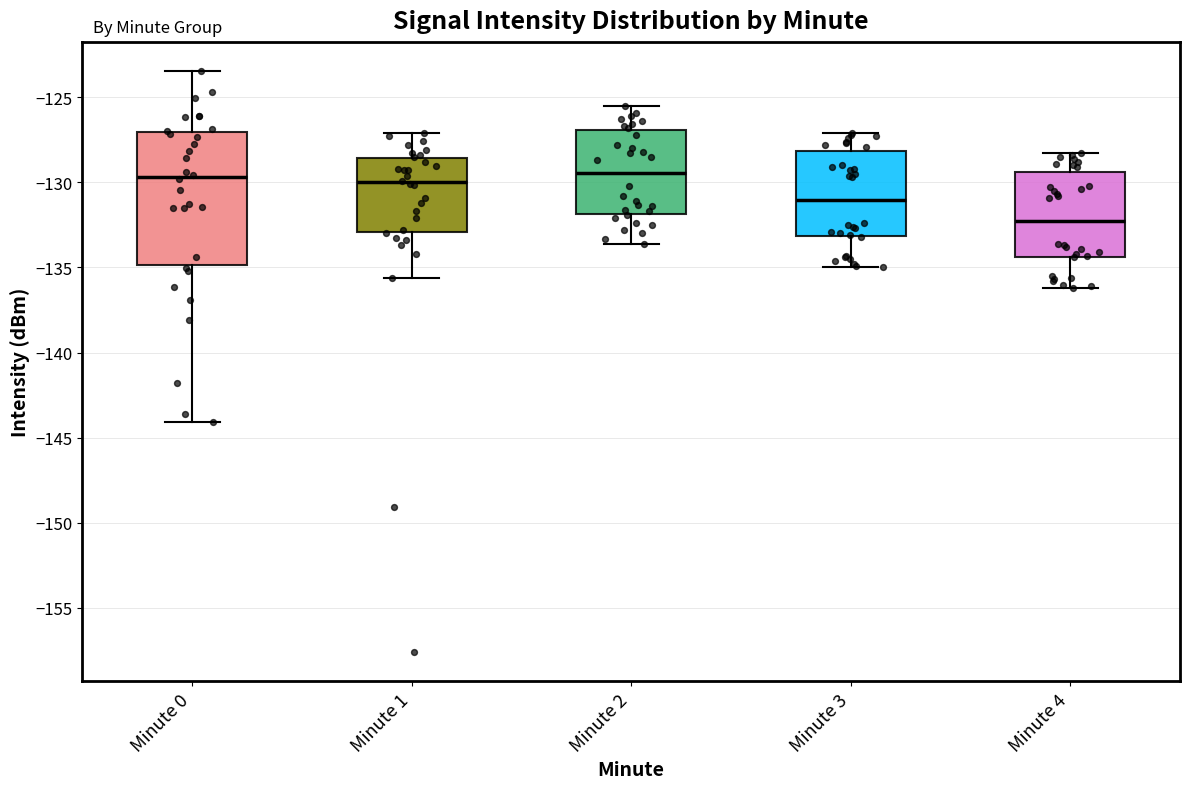

Reading left to right, read every box against the y-axis: the position of its median line, the range the box covers, and the ends of its whiskers. The values are not printed on the chart, so give them approximately, as read against the axis.

Minute 0: median -129.5, box -135.0 to -127.0, whiskers -144.0 to -123.5
Minute 1: median -130.0, box -133.0 to -128.5, whiskers -135.5 to -127.0
Minute 2: median -129.5, box -132.0 to -127.0, whiskers -133.5 to -125.5
Minute 3: median -131.0, box -133.0 to -128.0, whiskers -135.0 to -127.0
Minute 4: median -132.0, box -134.5 to -129.5, whiskers -136.0 to -128.5